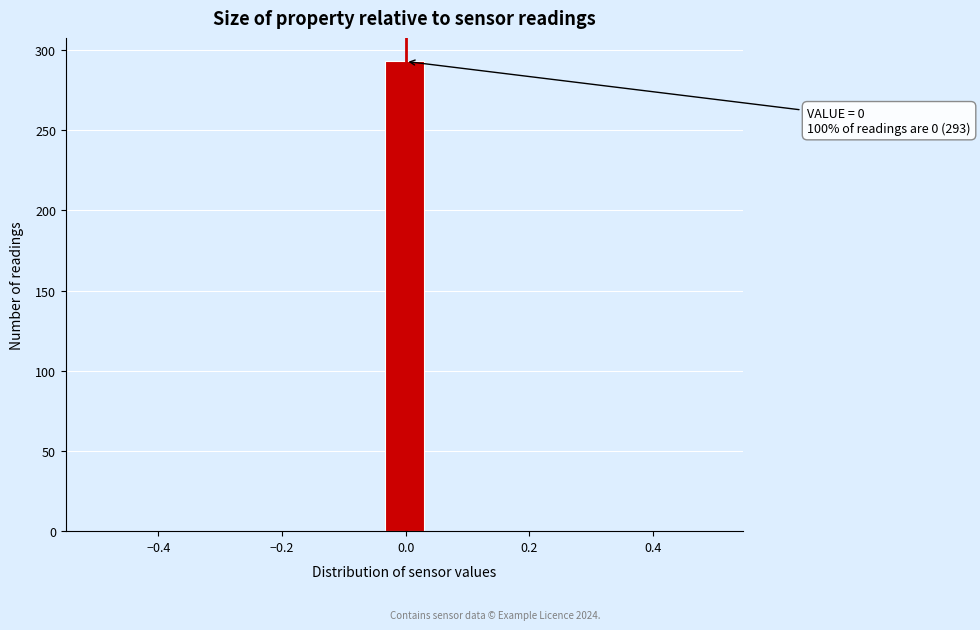

Around what value on the x-axis is the tallest bar? Give the approximate position of its centre, as read against the axis.

0.00